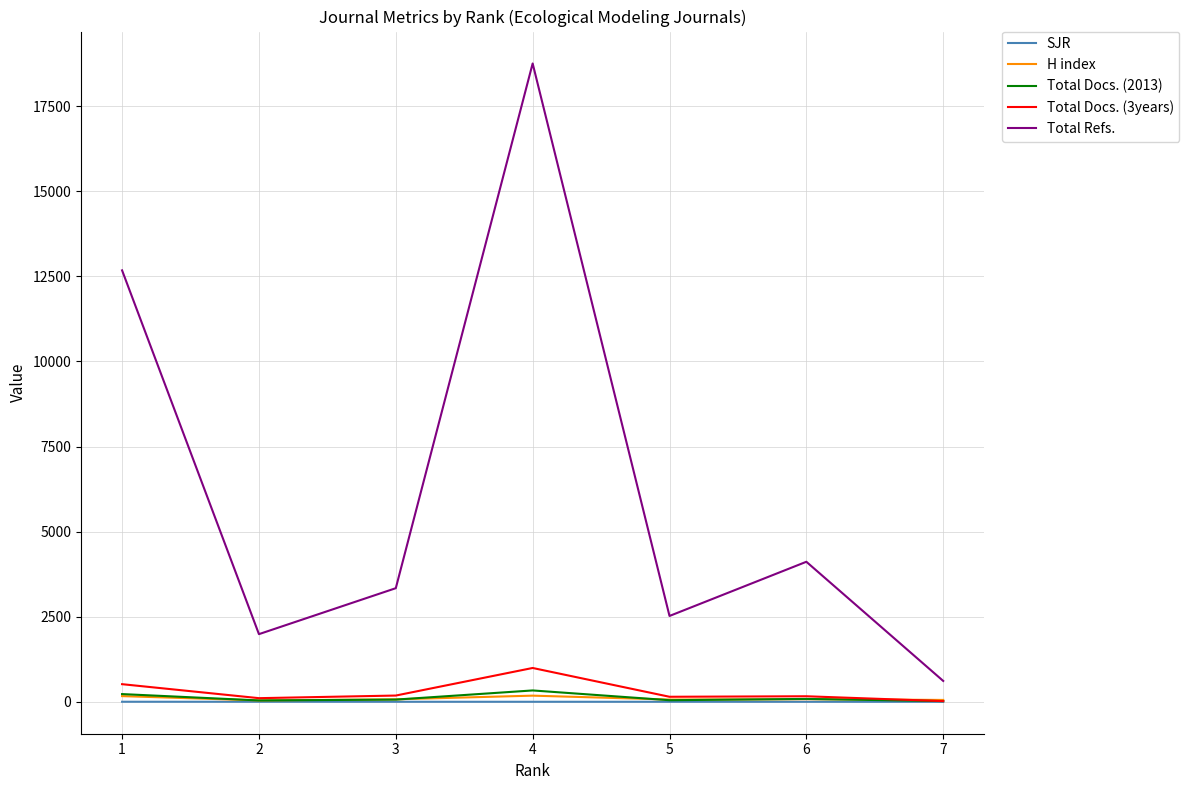

What is the greatest value displayed?

18753.0